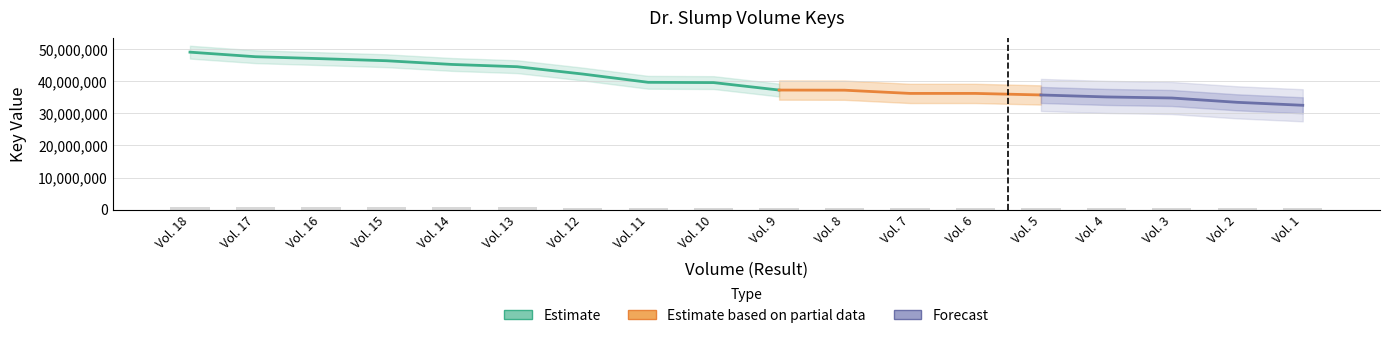

Reading left to right, what are all the values shown in this chart?

Vol. 18=735758.2	Vol. 17=714496.6	Vol. 16=705321.9	Vol. 15=695677.4	Vol. 14=678369.5	Vol. 13=667730.4	Vol. 12=633527.1	Vol. 11=594853.4	Vol. 10=593525.9	Vol. 9=558669.1	Vol. 8=558019.3	Vol. 7=542960.9	Vol. 6=542951.4	Vol. 5=535743.0	Vol. 4=526491.2	Vol. 3=521502.8	Vol. 2=501332.0	Vol. 1=487502.5